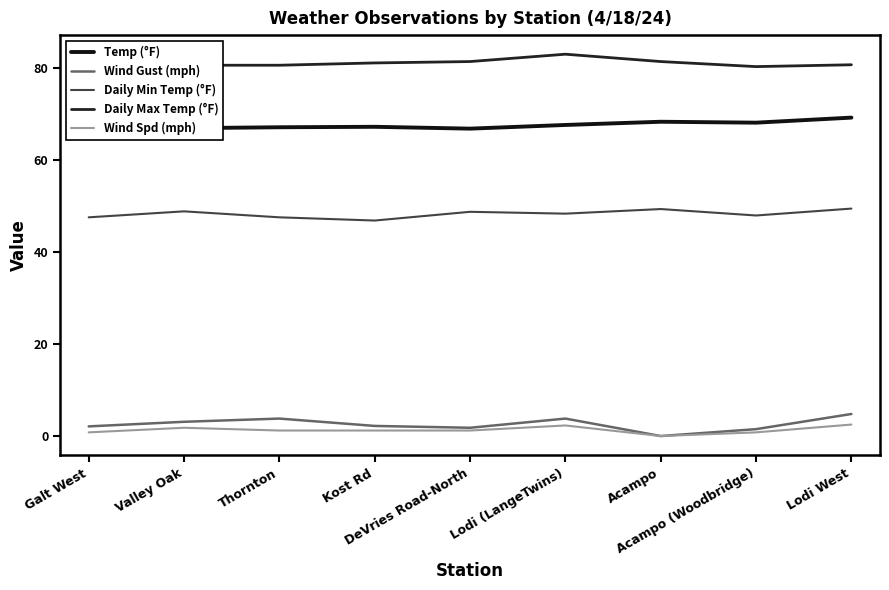

How many interior local peaks does the Daily Max Temp (°F) series have?

1